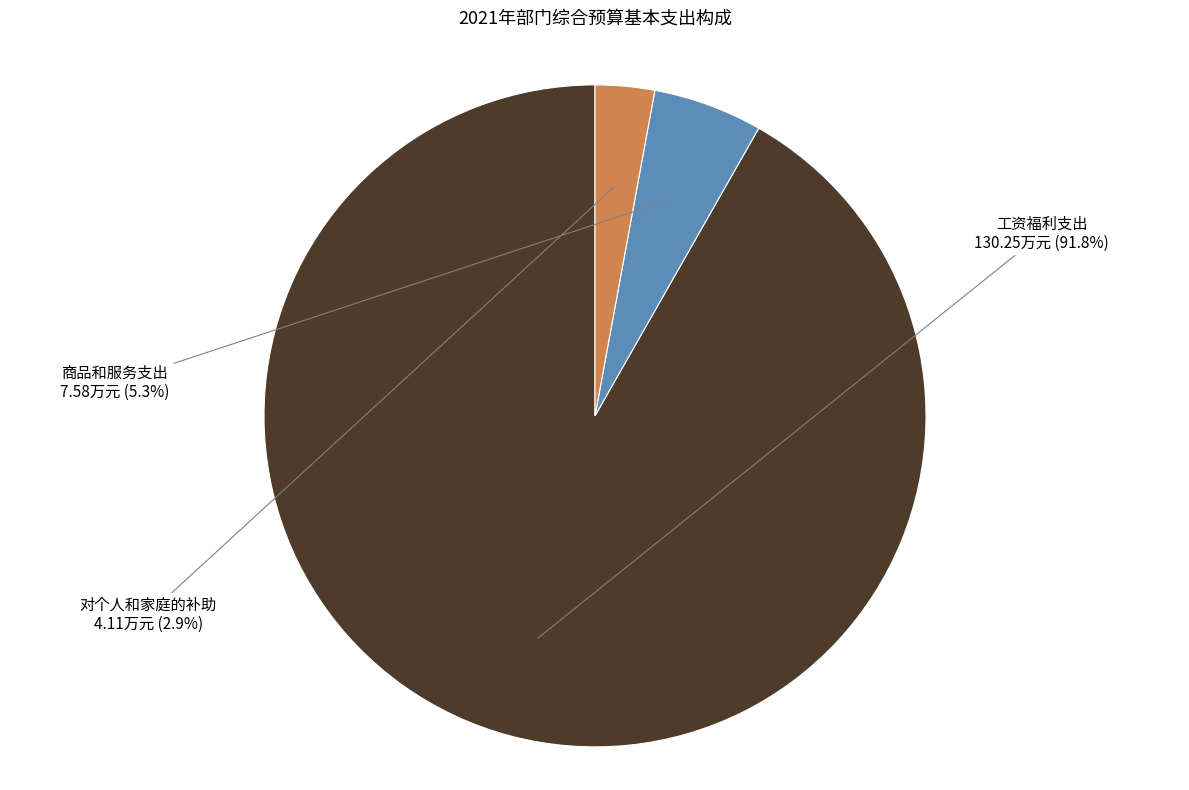

How many slices are in this pie chart?

3